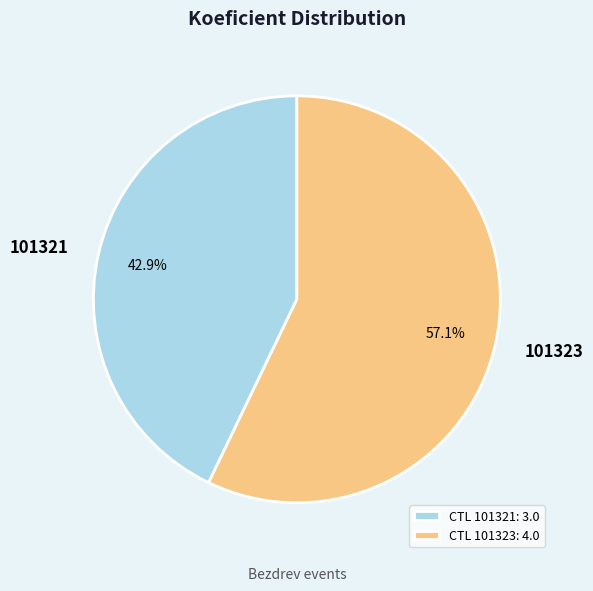

What portion of the pie excludes 101321?

57.1%